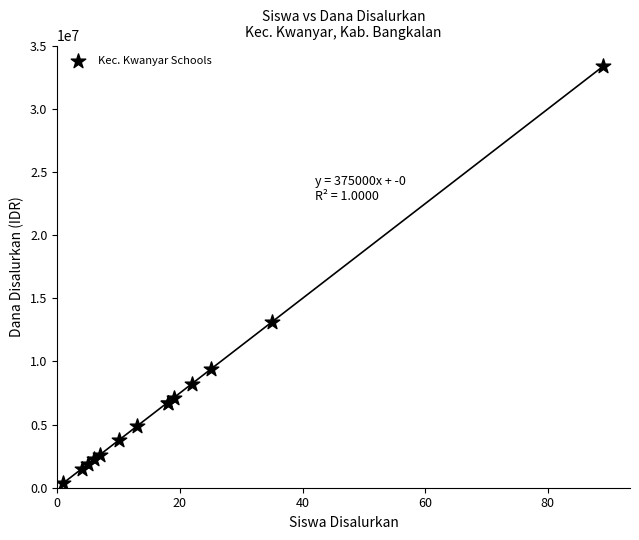

What Y value in the scatter plot is closest to 16875000?

13125000